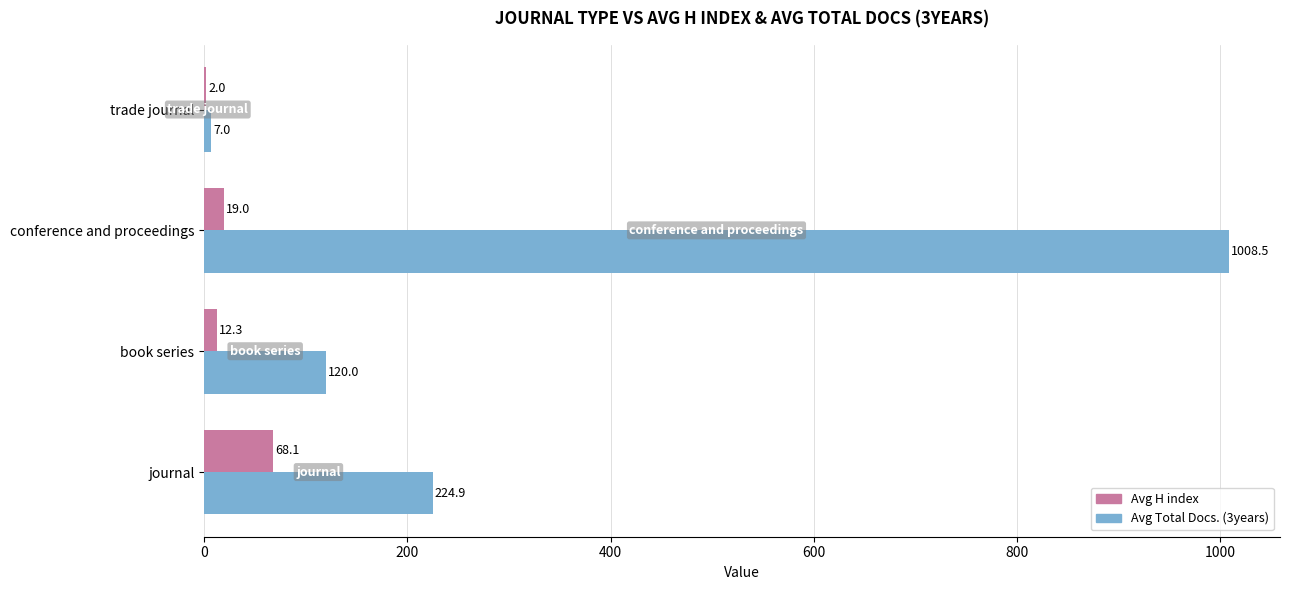

At which category is the sum across all series the highest?

conference and proceedings